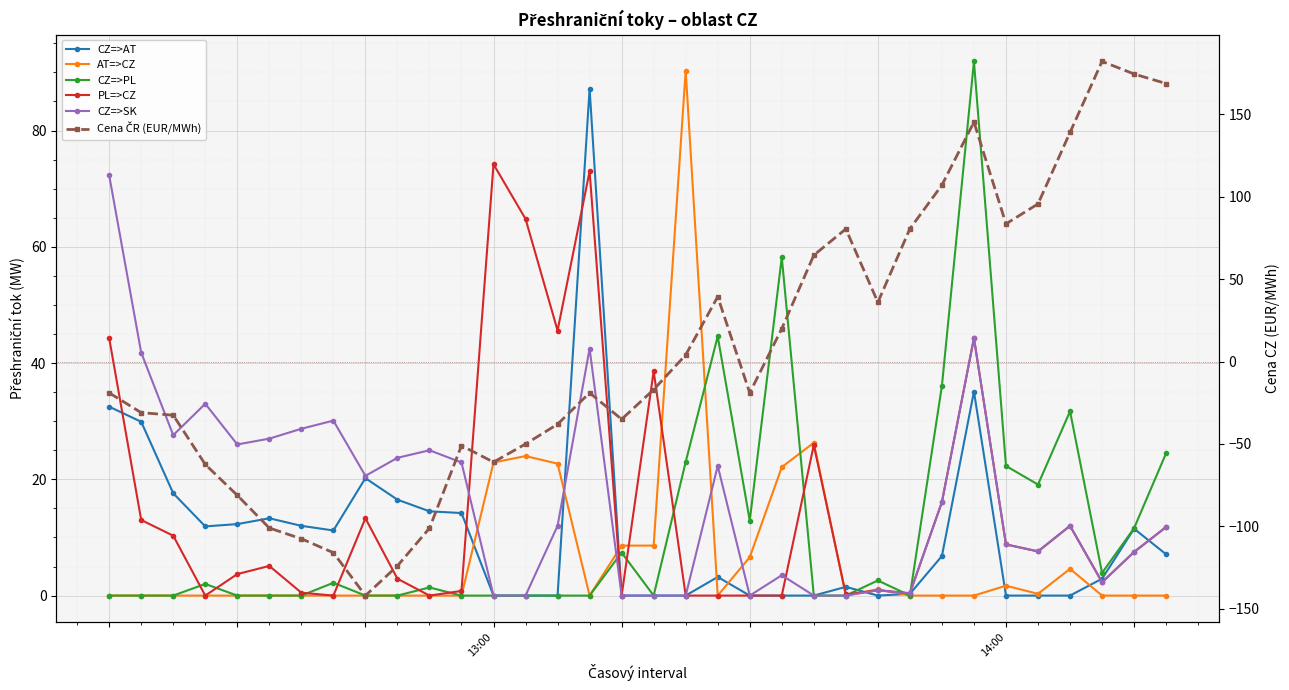

At which category does the chart reach its minimum across all series?

8